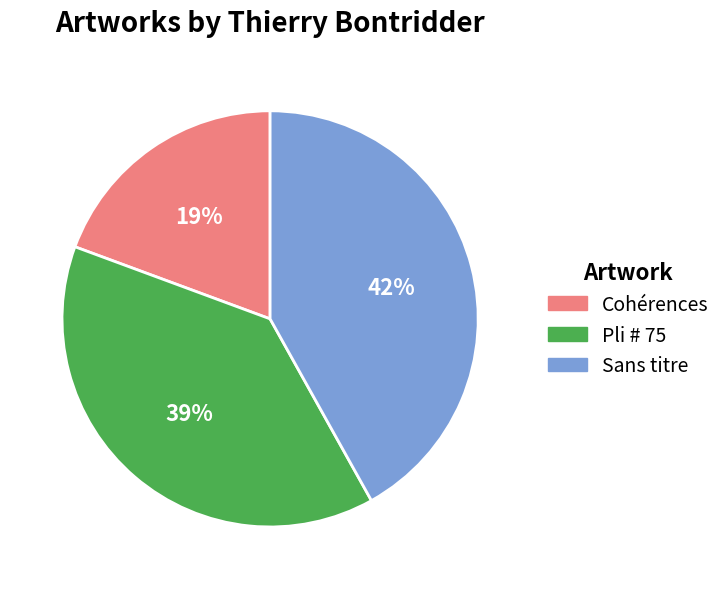

To the nearest percent, what portion does Sans titre represent?

42%